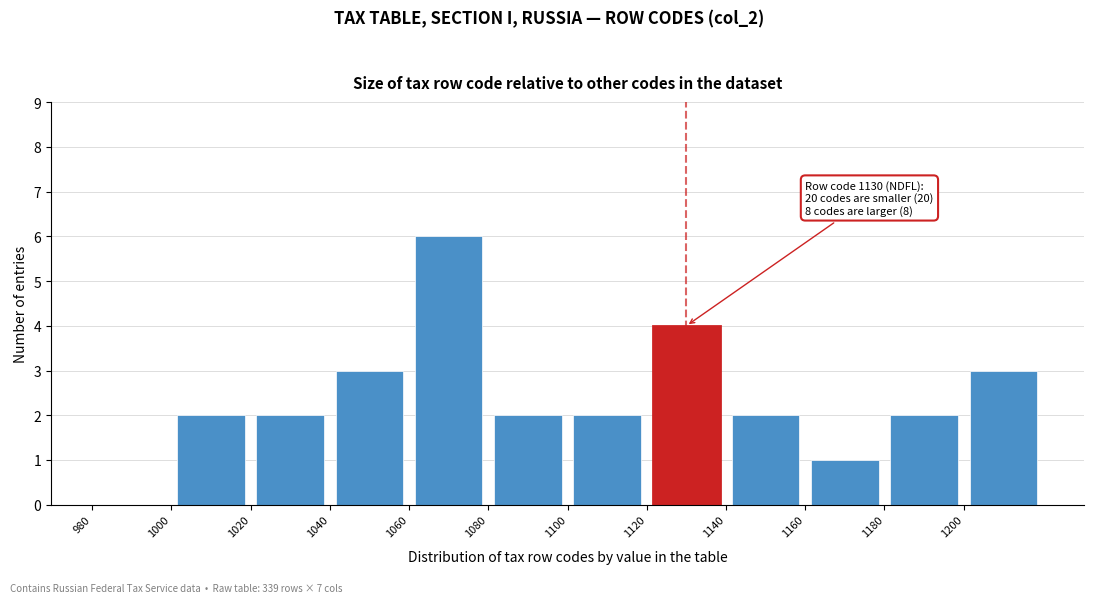

Over which range of the x-axis is the bar tallest?

1060 to 1080